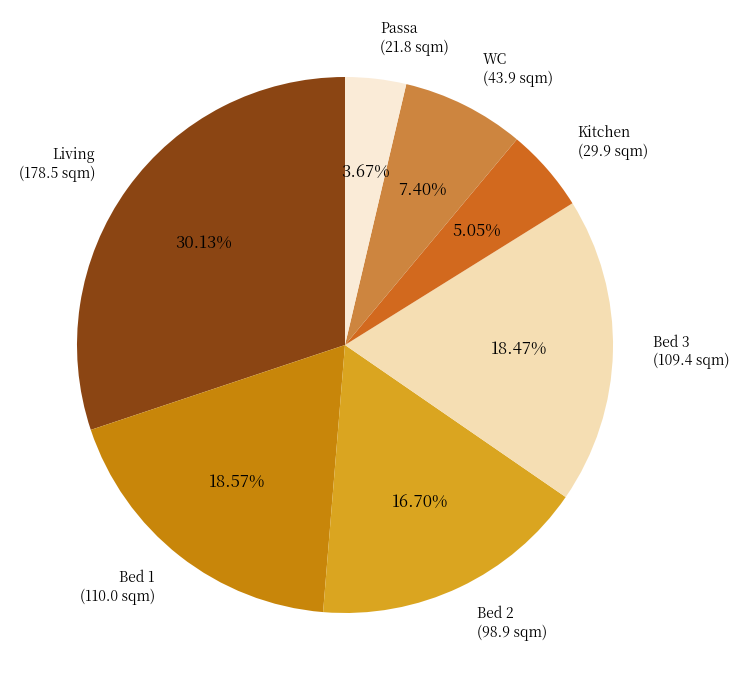

How many slices are in this pie chart?

7